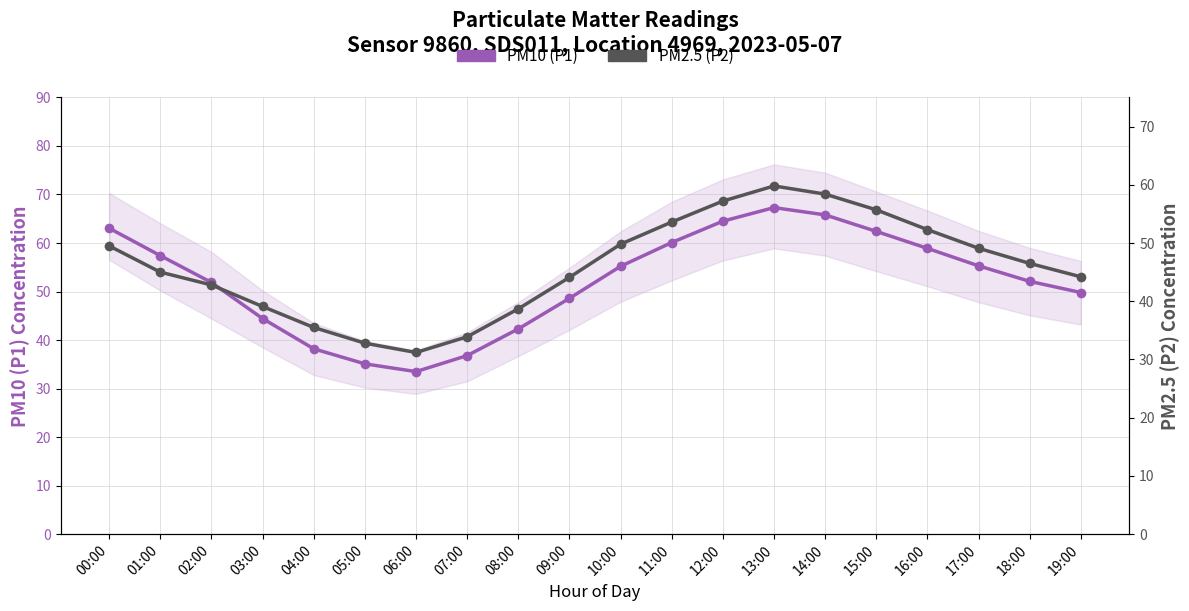

What are all the series names shown in the legend?

PM10 (P1), PM2.5 (P2)